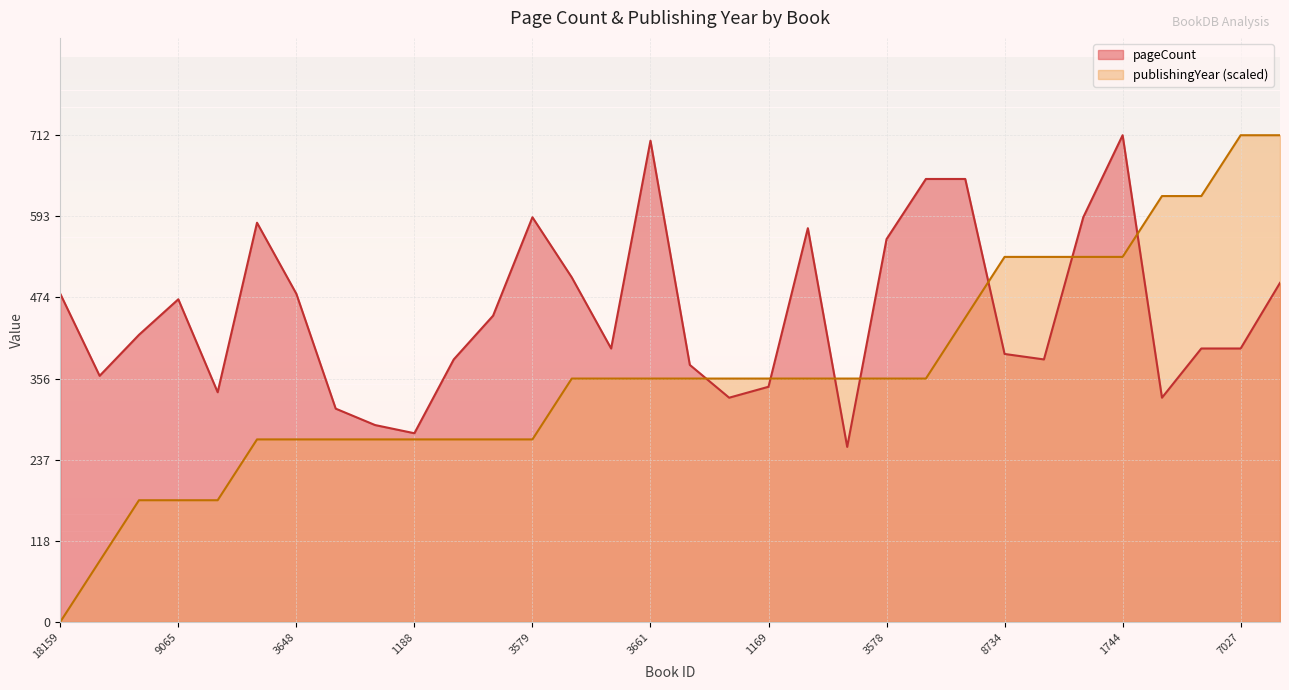

Is the value of publishingYear at 3578 greater than the value of pageCount at 1169?

Yes